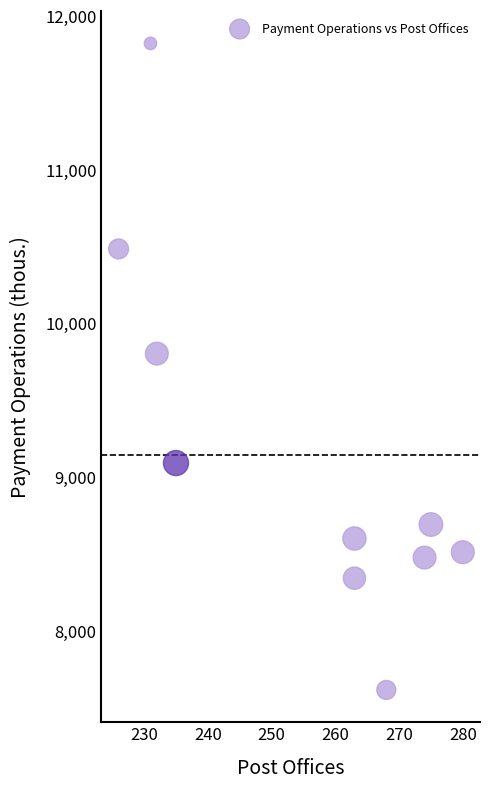

What Y value in the scatter plot is closest to 9720?

9805